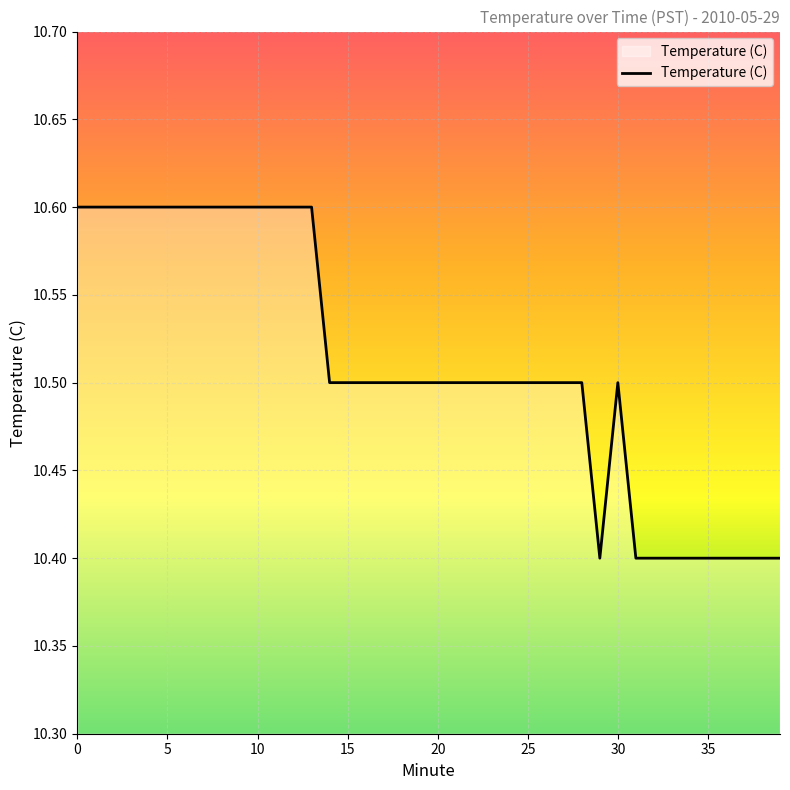

What is the maximum value shown in the chart?

10.6